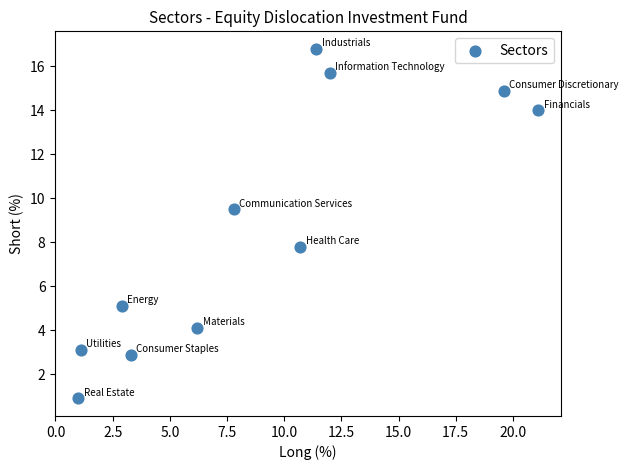

What Y value in the scatter plot is closest to 8?

7.8